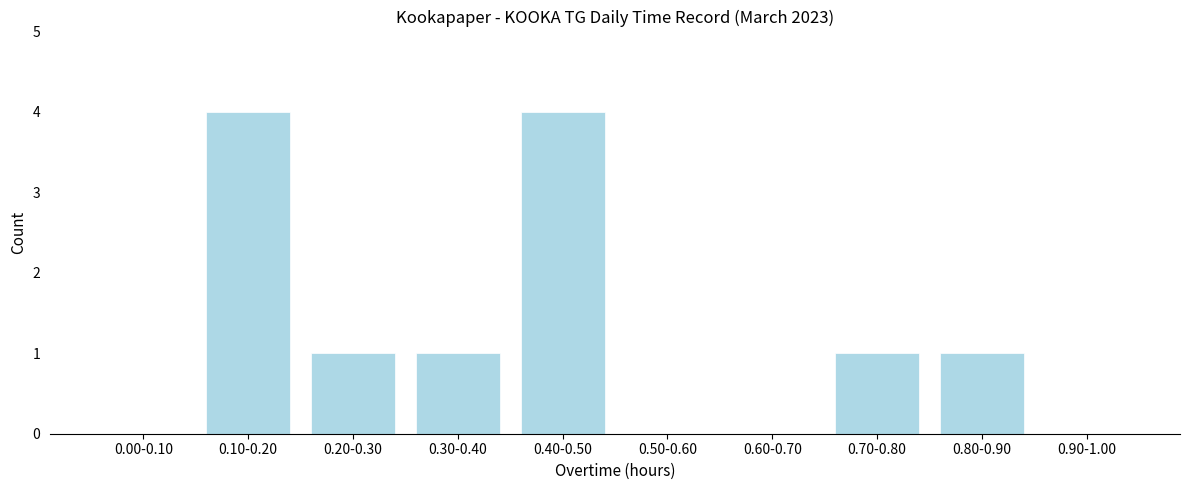

Reading left to right, extract all data points from this chart.

0.00-0.10=0	0.10-0.20=4	0.20-0.30=1	0.30-0.40=1	0.40-0.50=4	0.50-0.60=0	0.60-0.70=0	0.70-0.80=1	0.80-0.90=1	0.90-1.00=0